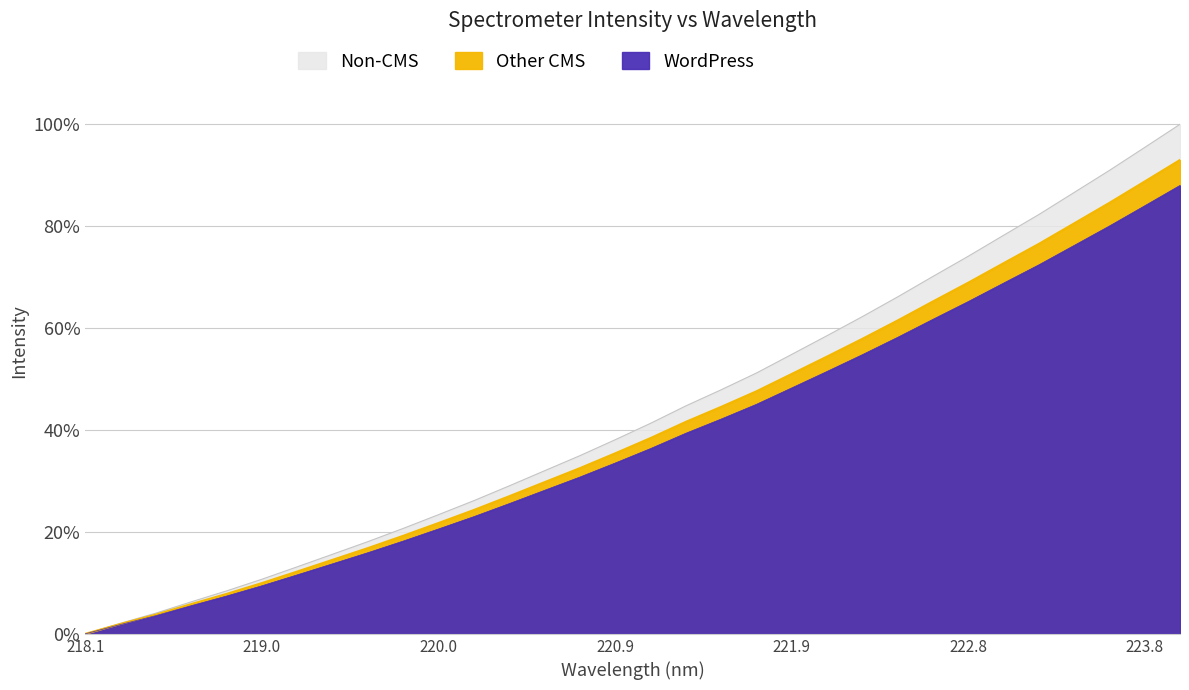

At which category does the chart reach its peak across all series?

223.9802